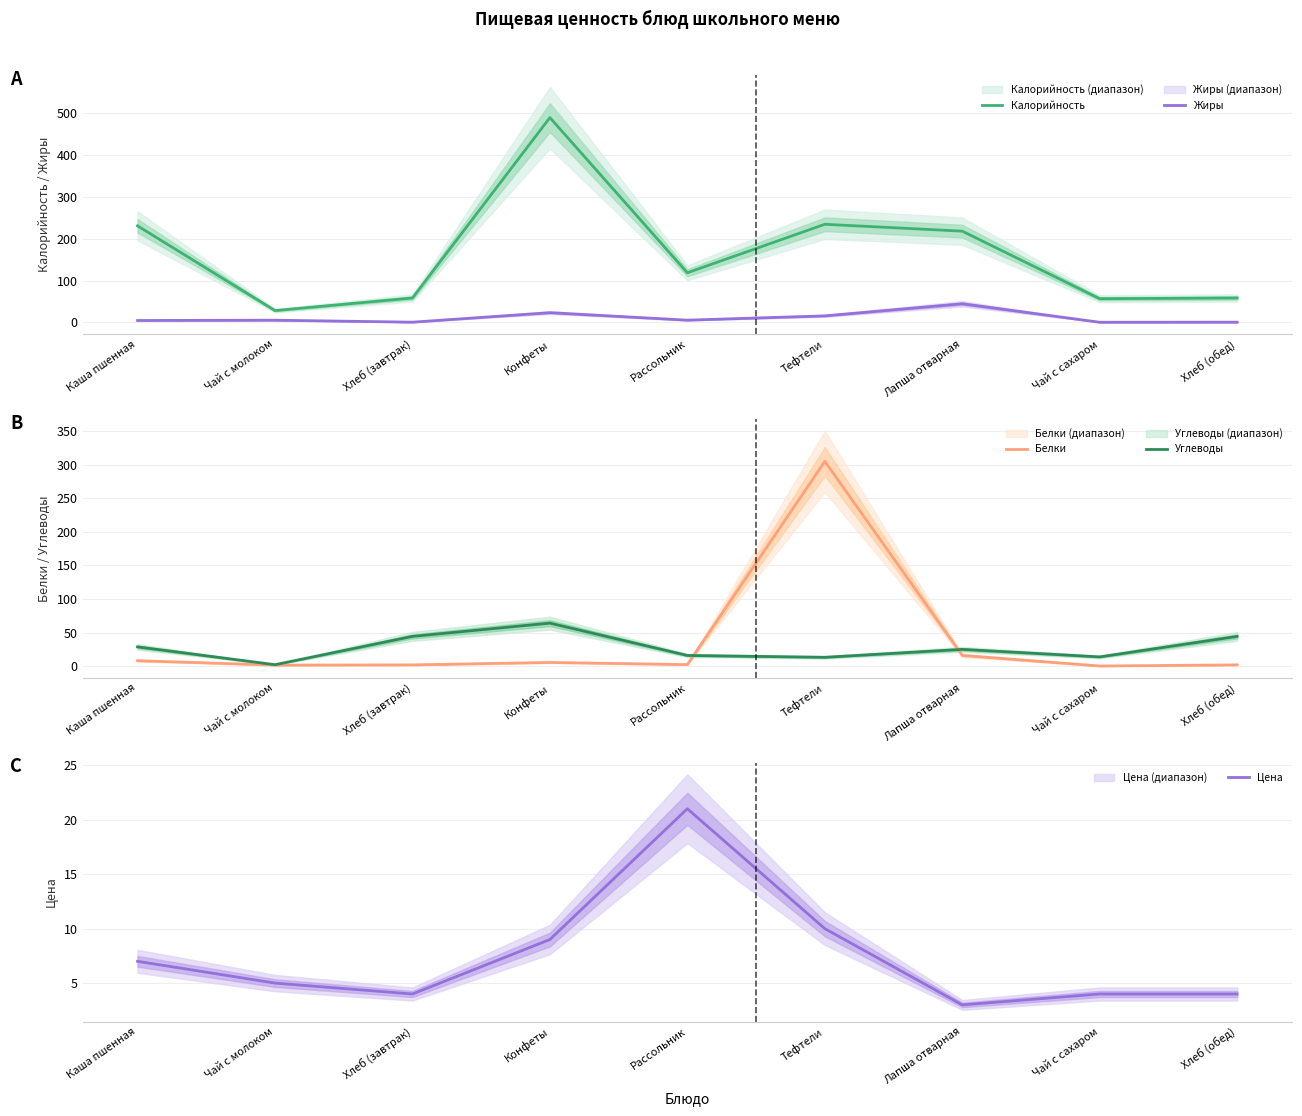

How many intersections are there between Цена and Жиры?

4